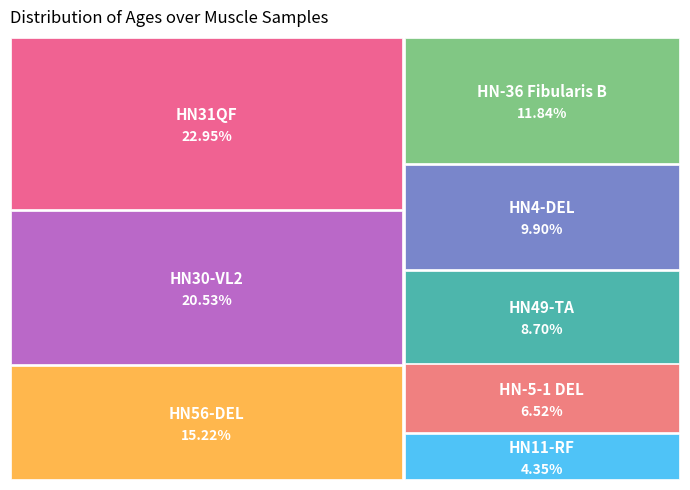

Is there a majority slice in this chart?

No